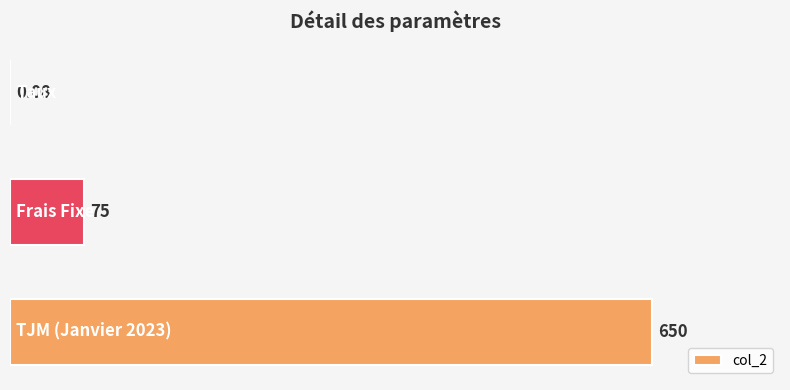

Are the bars horizontal?

Yes